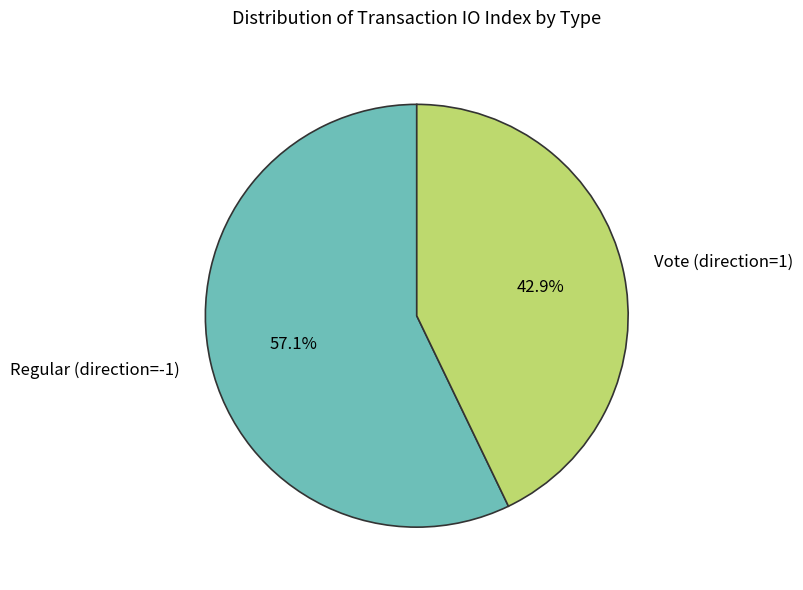

The Vote (direction=1) slice represents 43% of the pie. True or false?

True